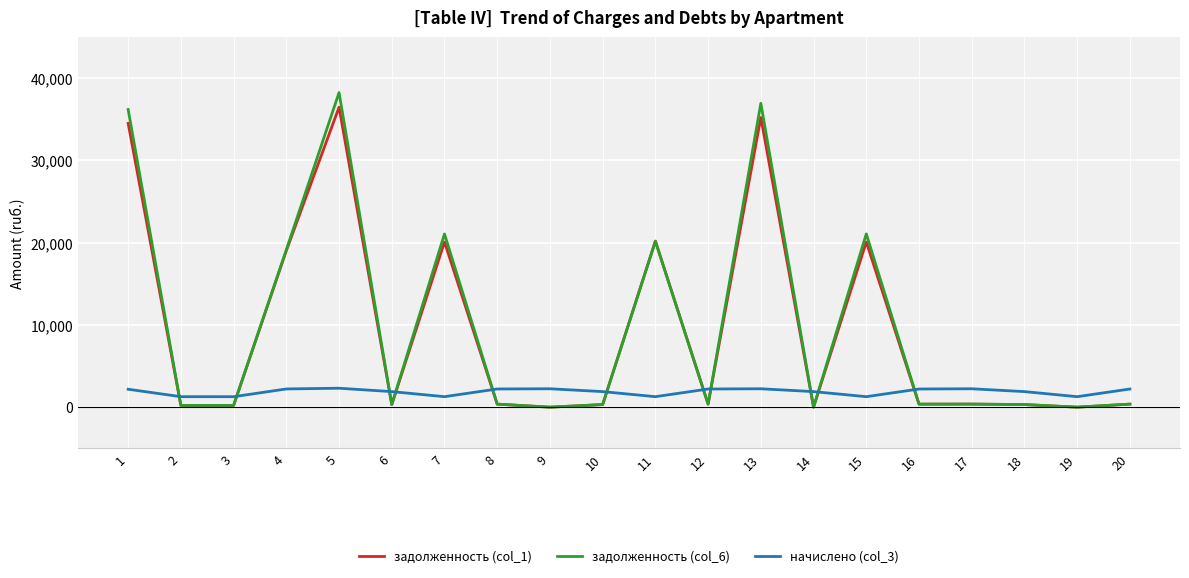

Is the value of начислено (col_3) at 20 greater than the value of задолженность (col_6) at 10?

Yes